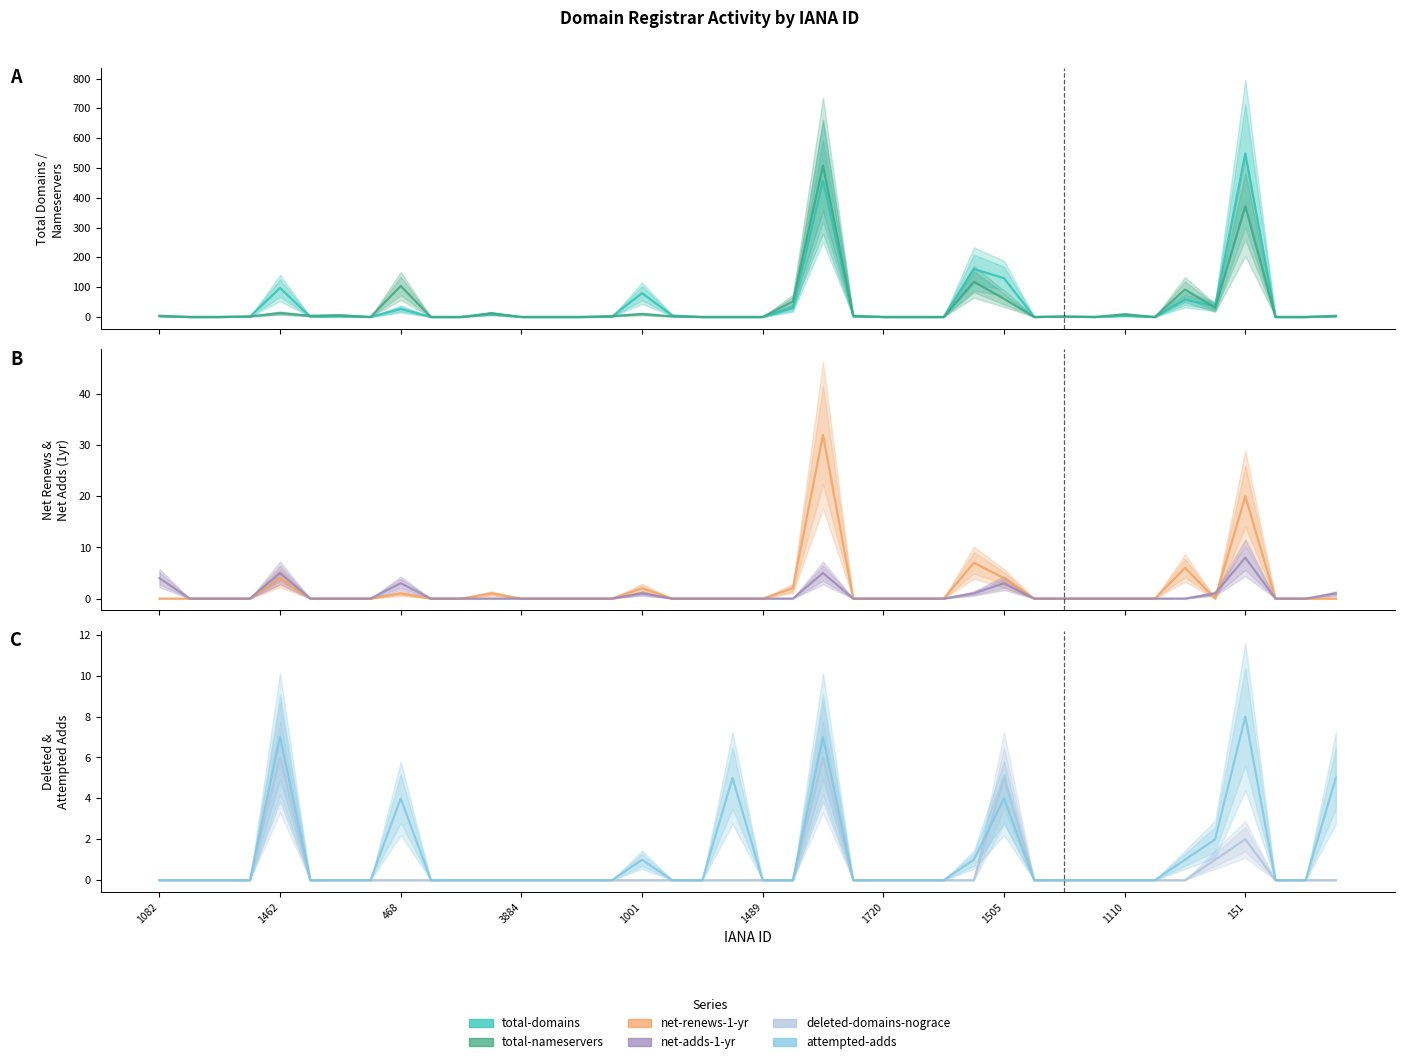

True or false: total-domains and net-adds-1-yr cross at least once.

False